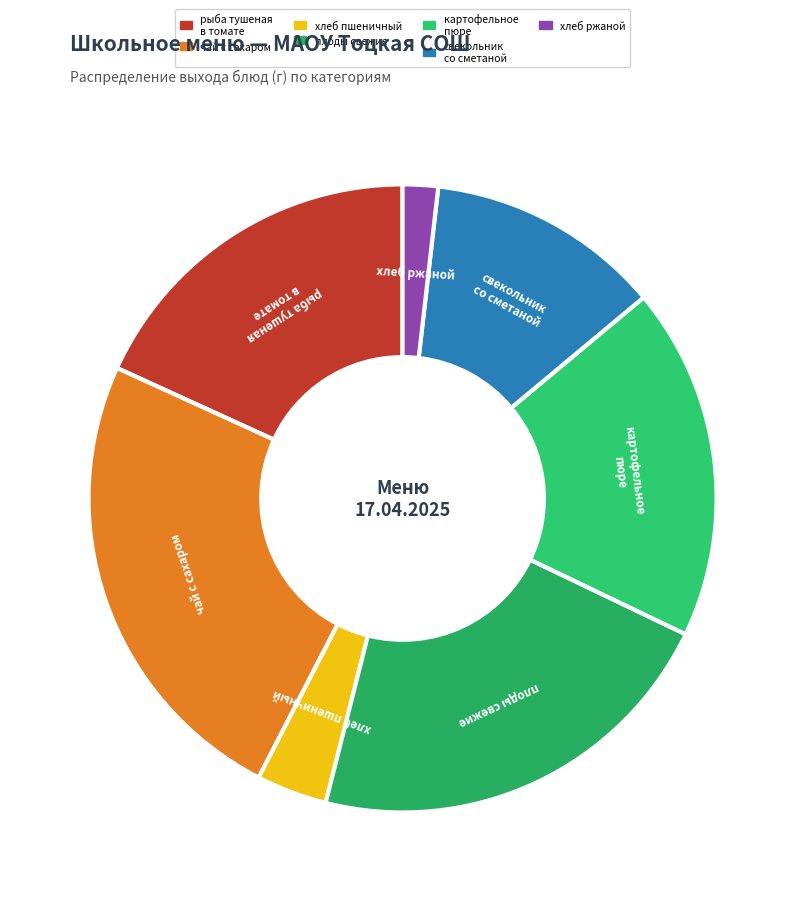

How many slices are in this pie chart?

7